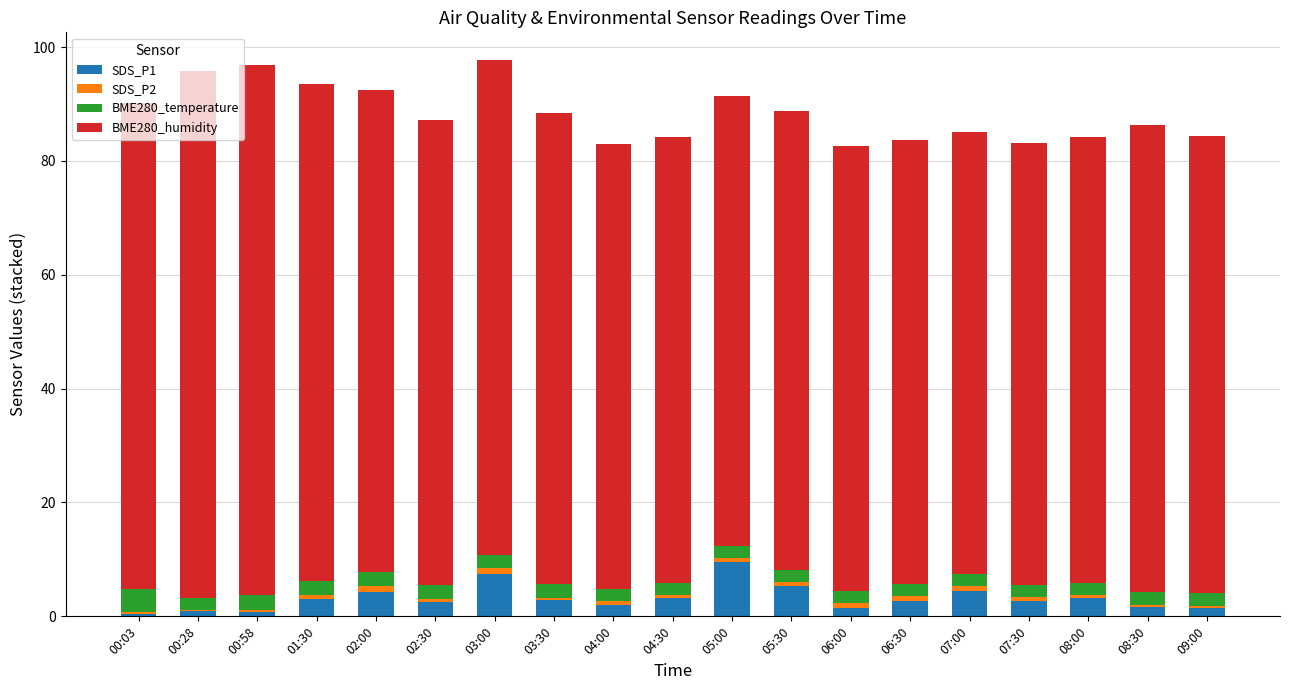

The value of SDS_P1 at 06:30 is 2.8. True or false?

True